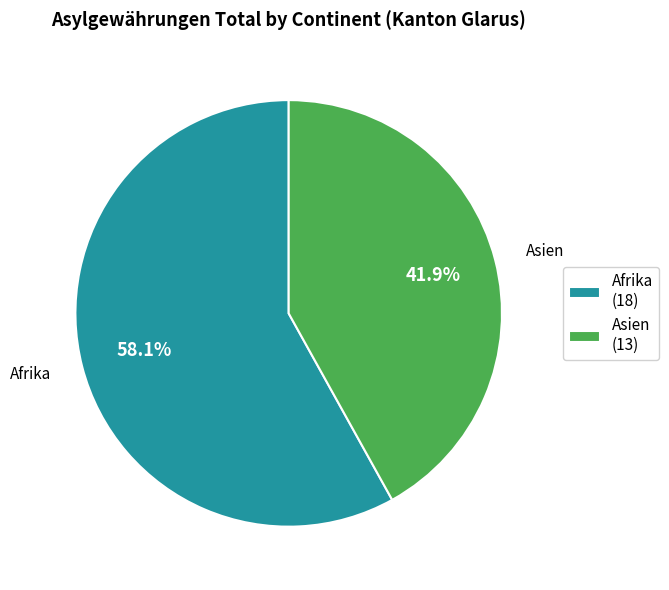

How many slices are in this pie chart?

2